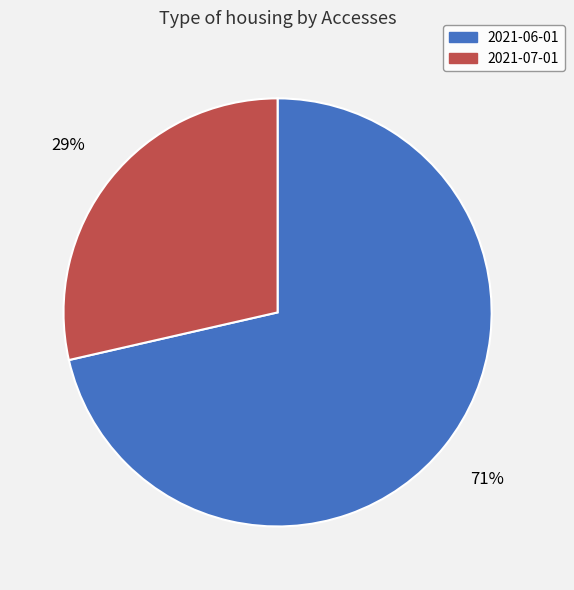

Which has a higher value, 2021-06-01 or 2021-07-01?

2021-06-01